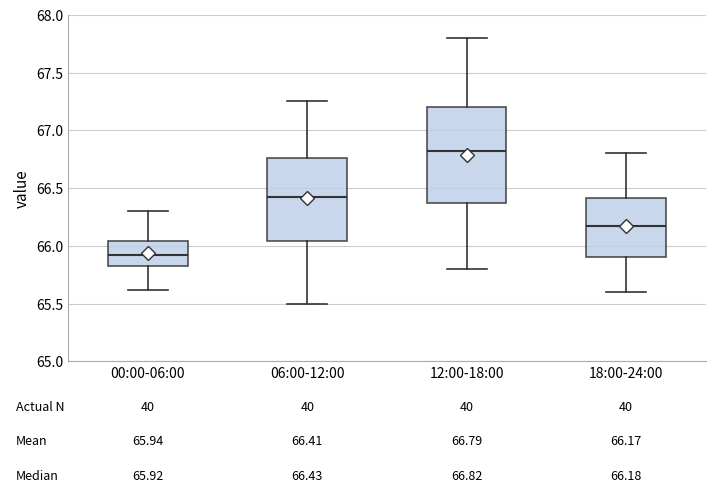

Which box is the tallest, from its lower edge to its upper edge?

12:00-18:00